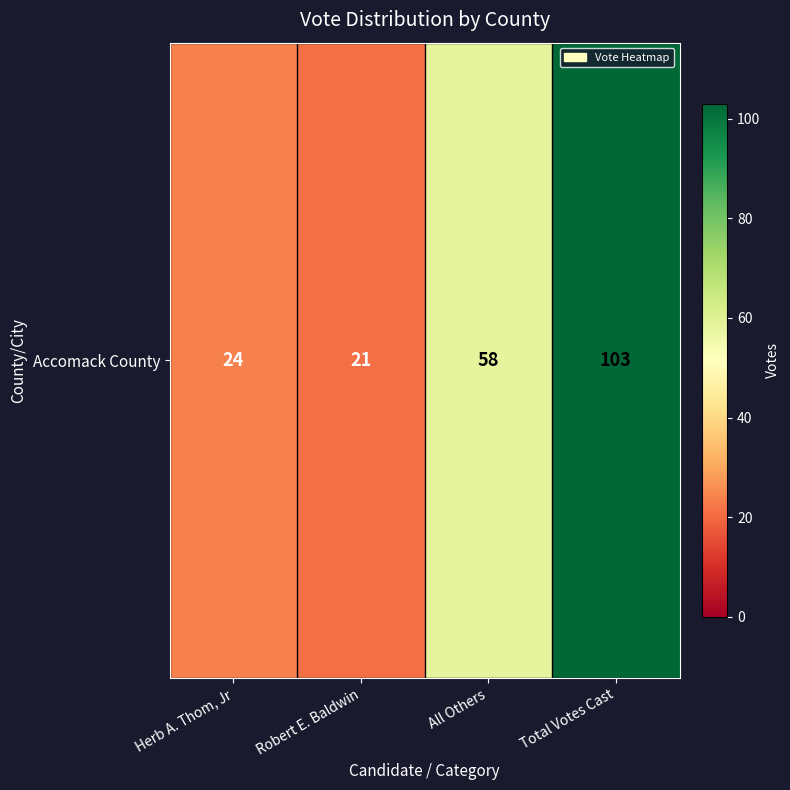

At which category does the chart reach its minimum across all series?

Robert E. Baldwin